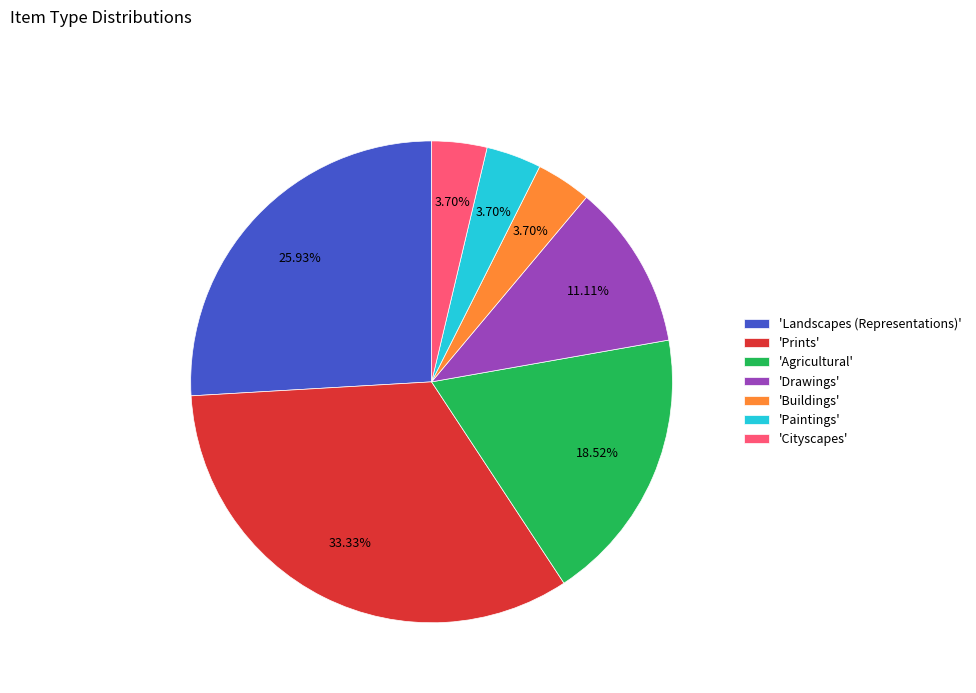

Between 'Buildings' and 'Drawings', which is larger?

'Drawings'